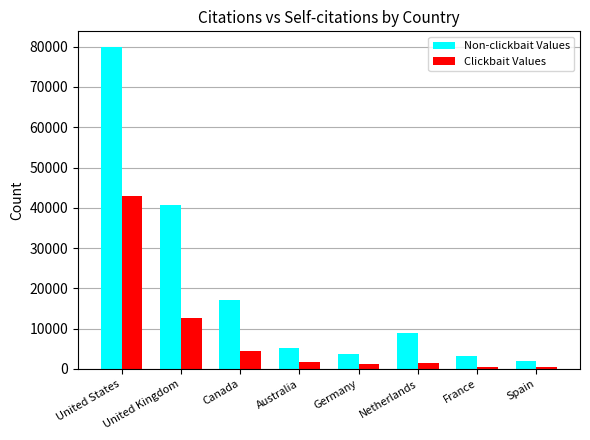

List the series in order of their peak value, lowest first.

Clickbait Values, Non-clickbait Values